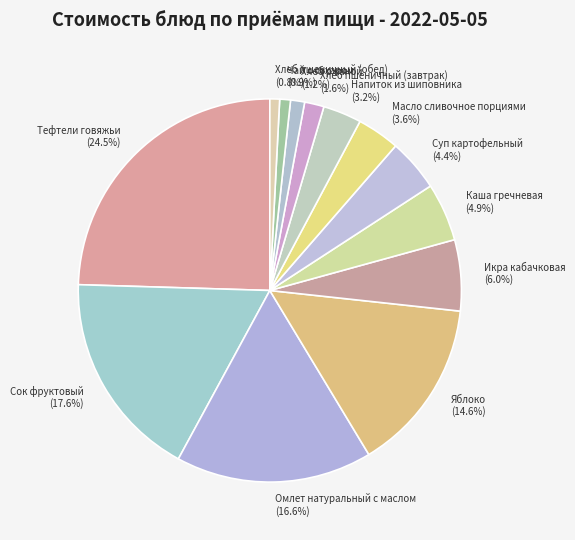

Is the sum of Икра кабачковая (6.0%) and Масло сливочное порциями (3.6%) greater than half?

No